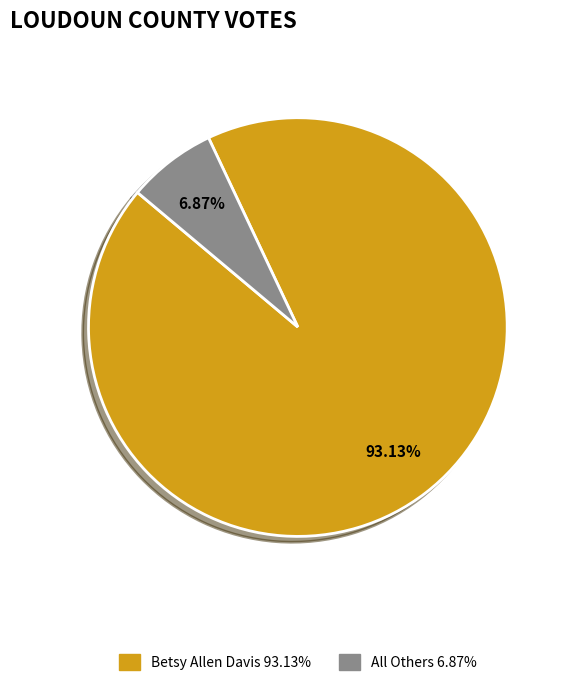

What percentage do All Others and Betsy Allen Davis together represent?

100.0%